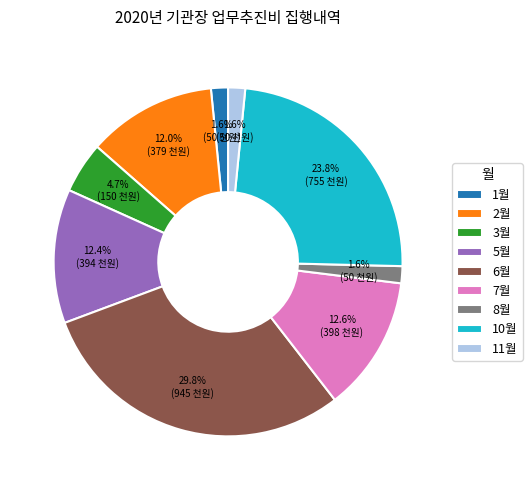

What percentage do 2월 and 10월 together represent?

35.8%